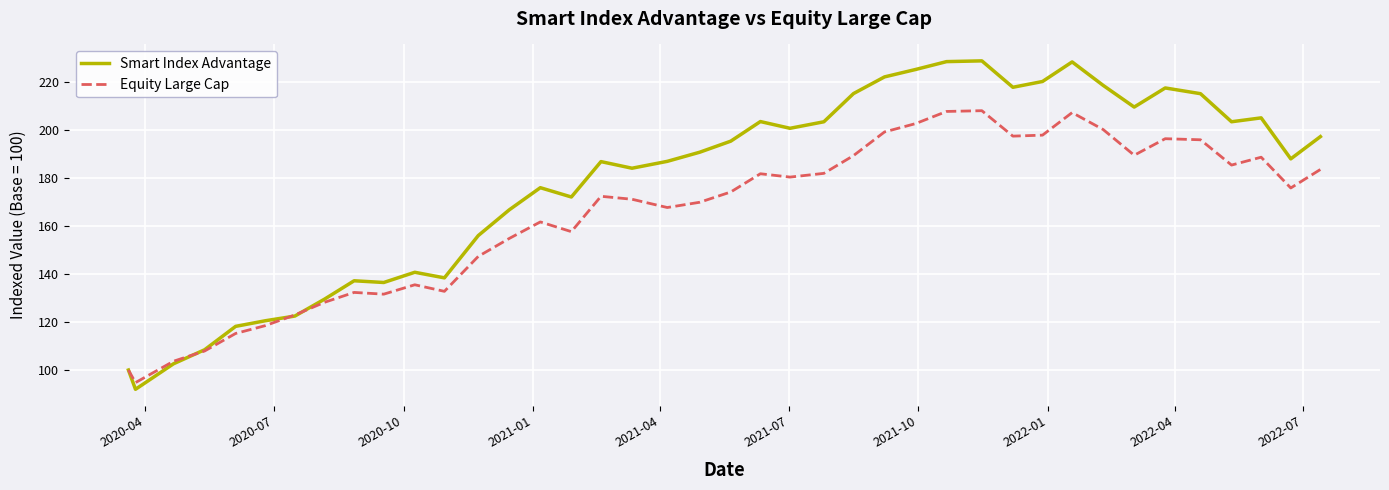

Rank the series by their average value, from lowest to highest.

Equity Large Cap, Smart Index Advantage